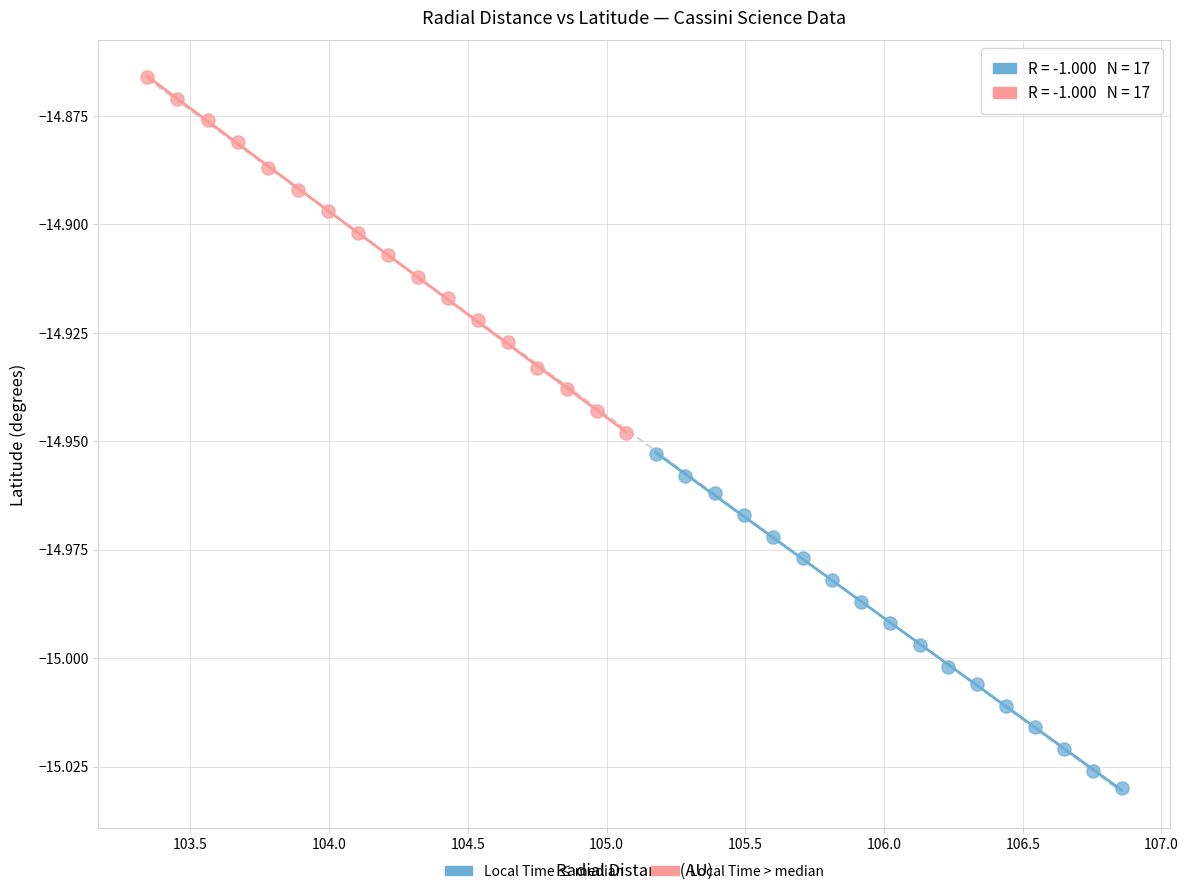

Which series has the largest Y range (max minus min)?

Local Time > median